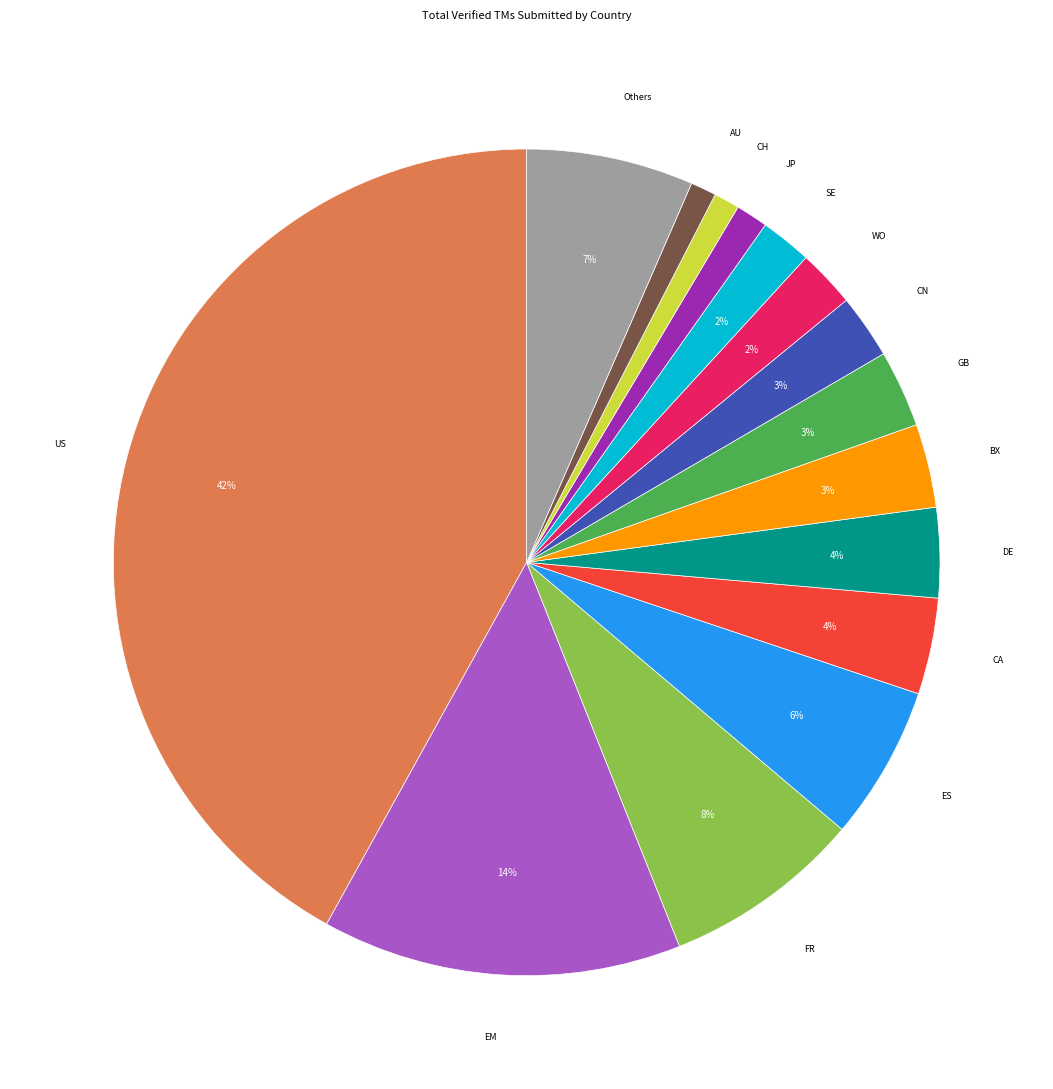

To the nearest percent, what is the average slice percentage?

7%